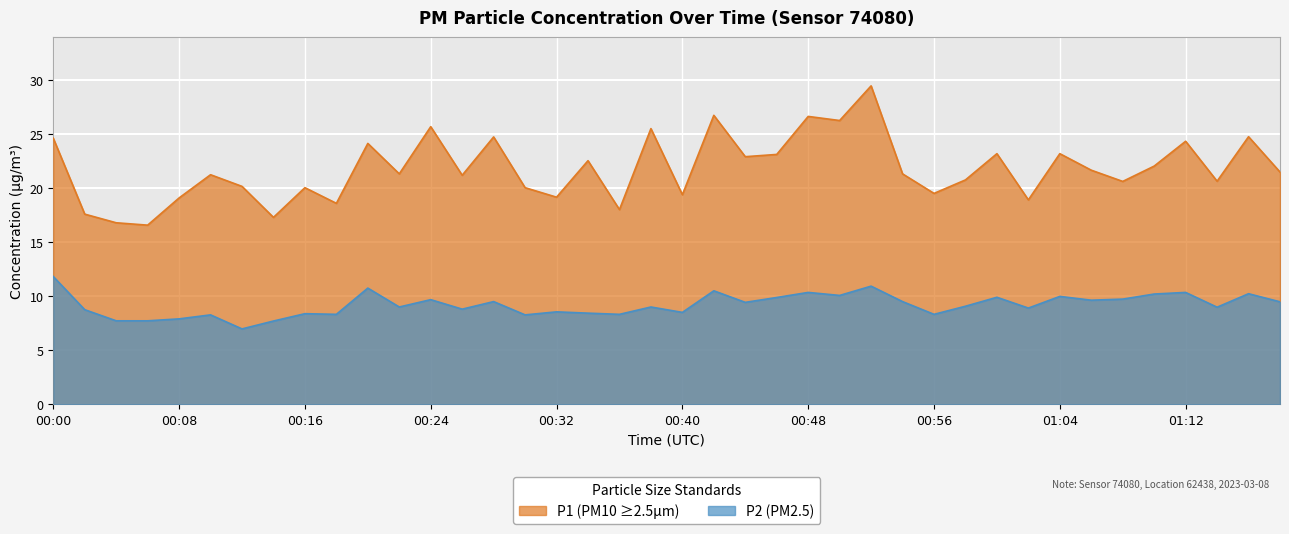

What is the smallest value displayed?

7.0